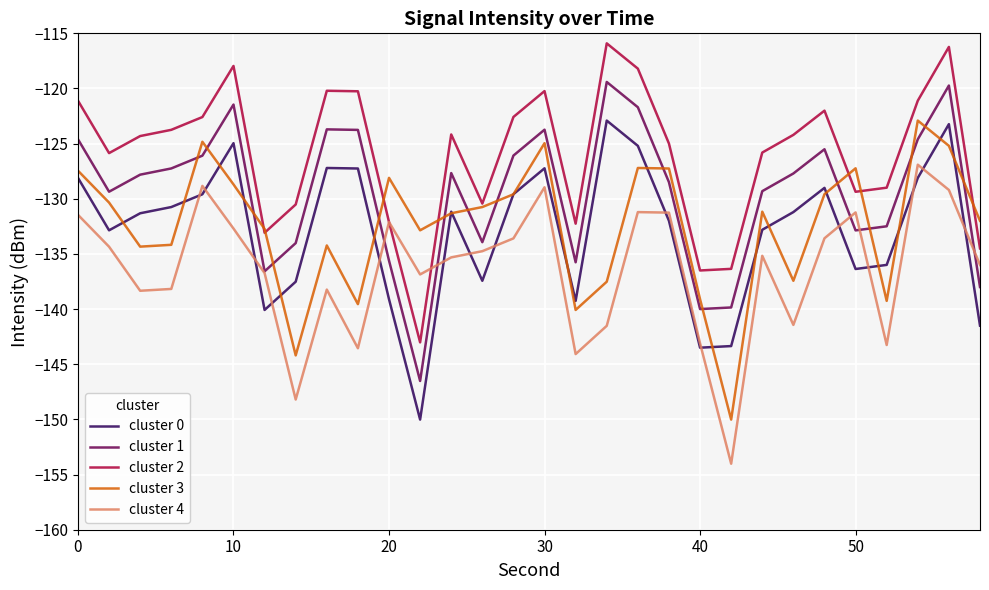

True or false: cluster 1 and cluster 0 cross at least once.

False